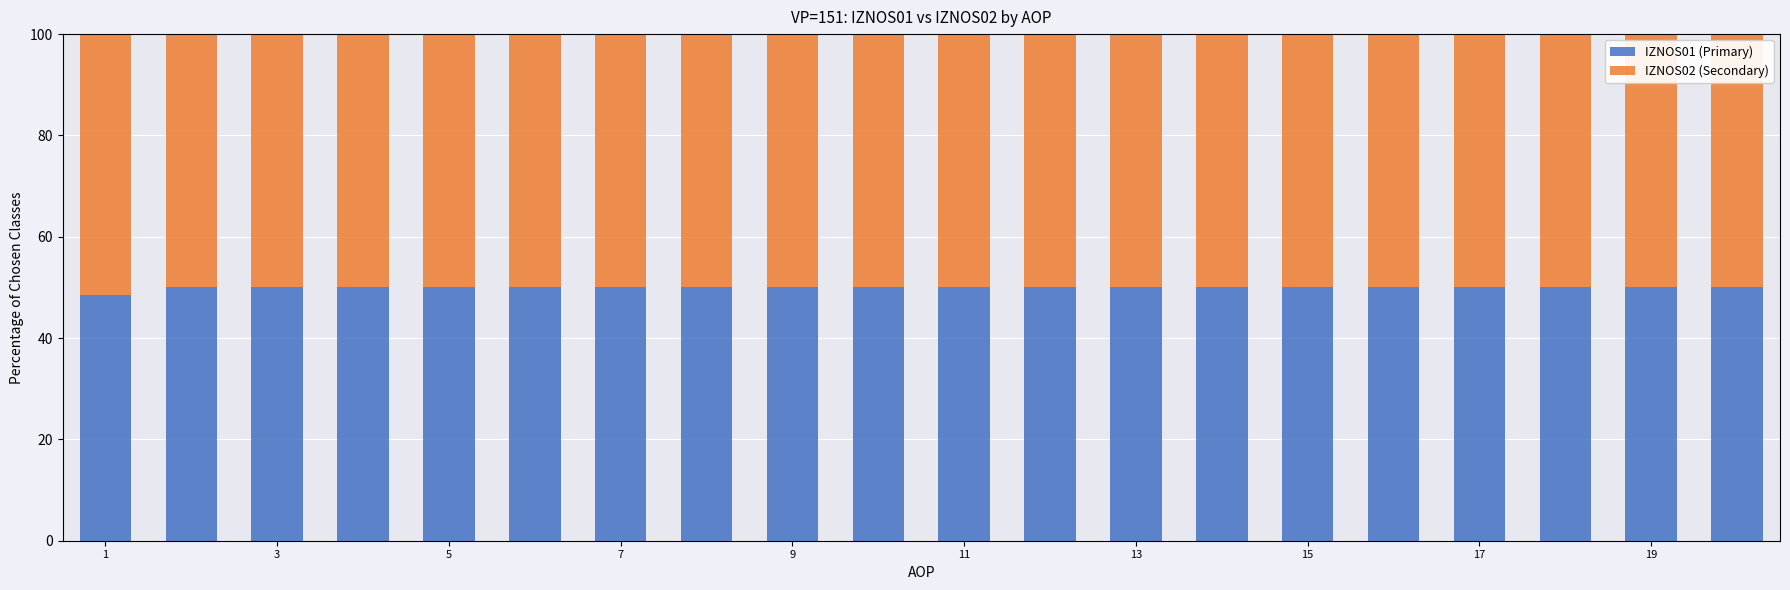

What is the average value of the IZNOS01 (Primary) series?

49.9